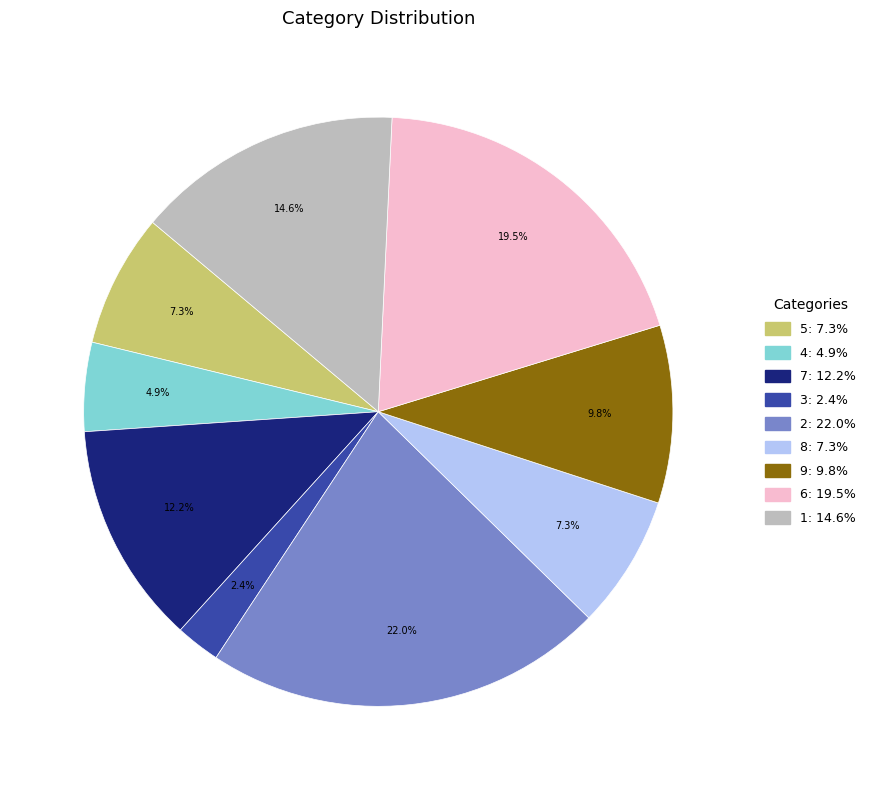

To the nearest percent, what is the average slice percentage?

11%